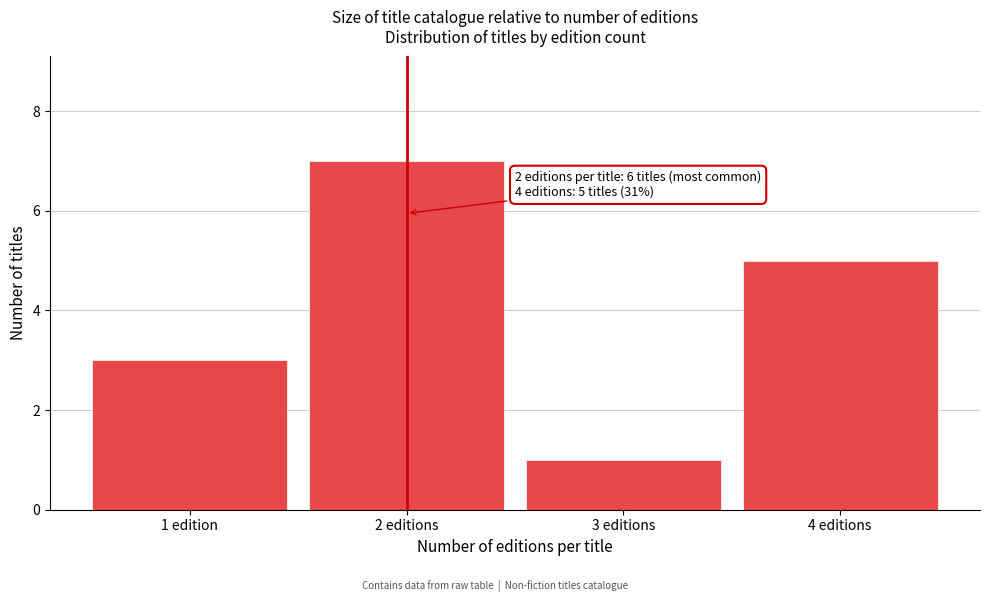

Reading left to right, list all the values displayed in this chart.

3	7	1	5